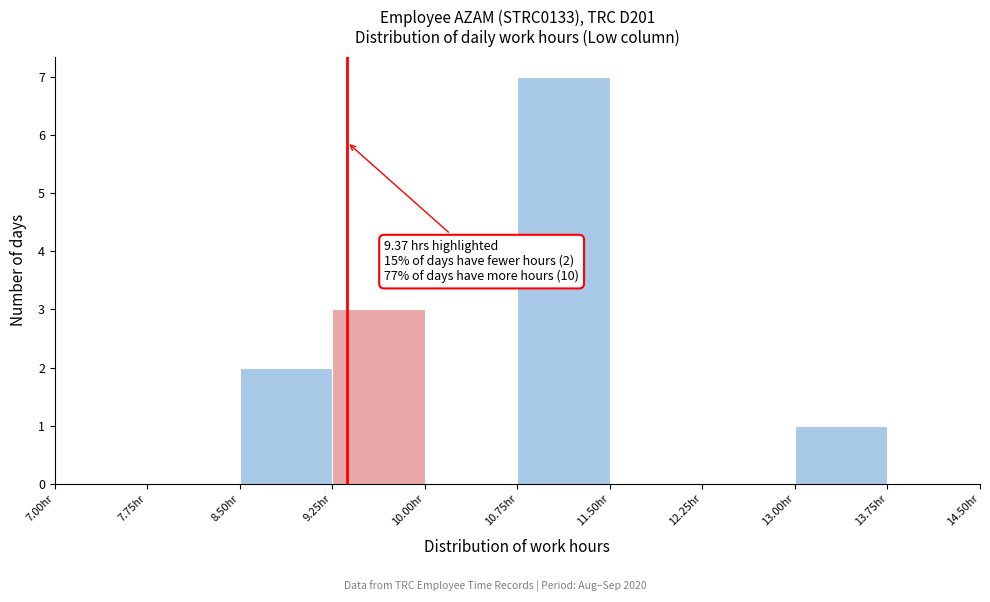

Over which range of the x-axis is the bar tallest?

10.75 to 11.50